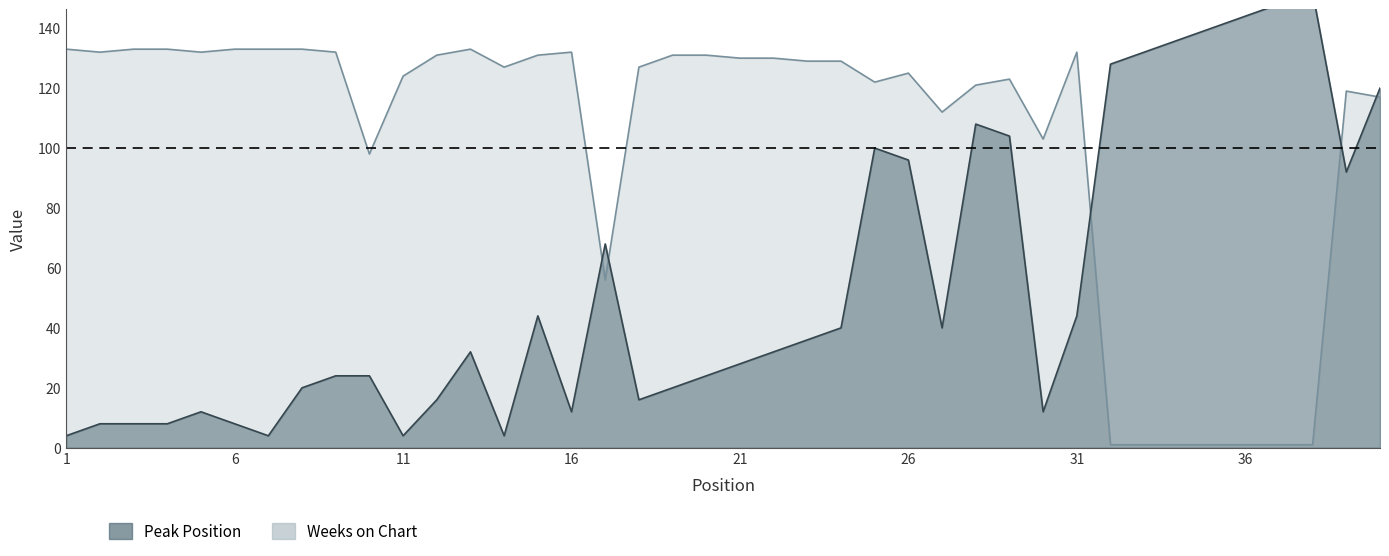

At how many categories does at least one series exceed 71?

39